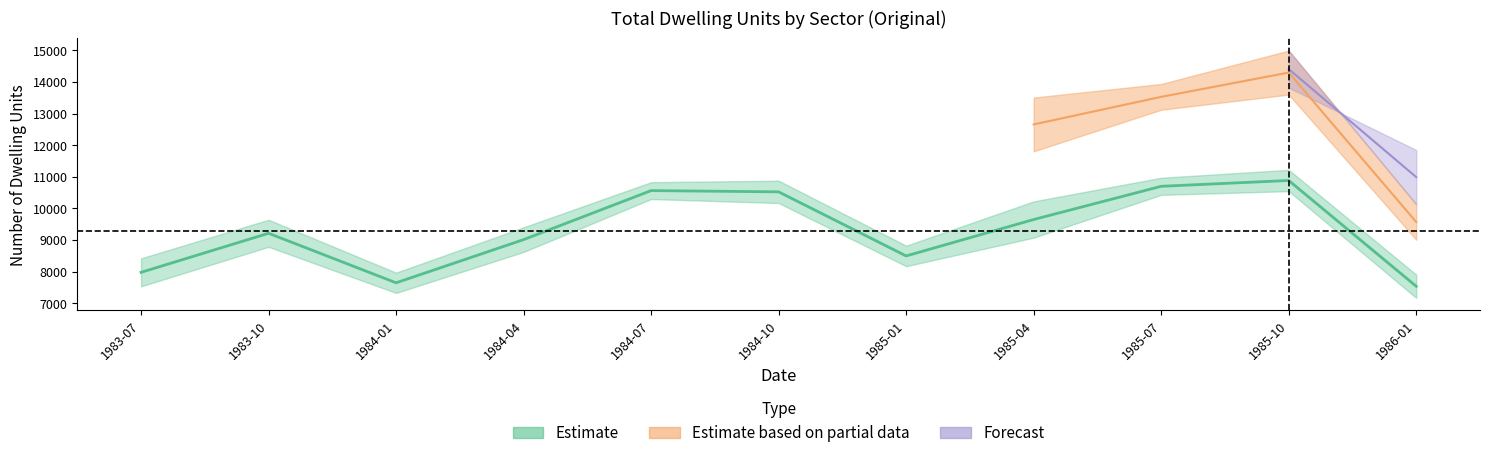

What is the value of the Houses_Private_upper point at the 9th from the left?

10973